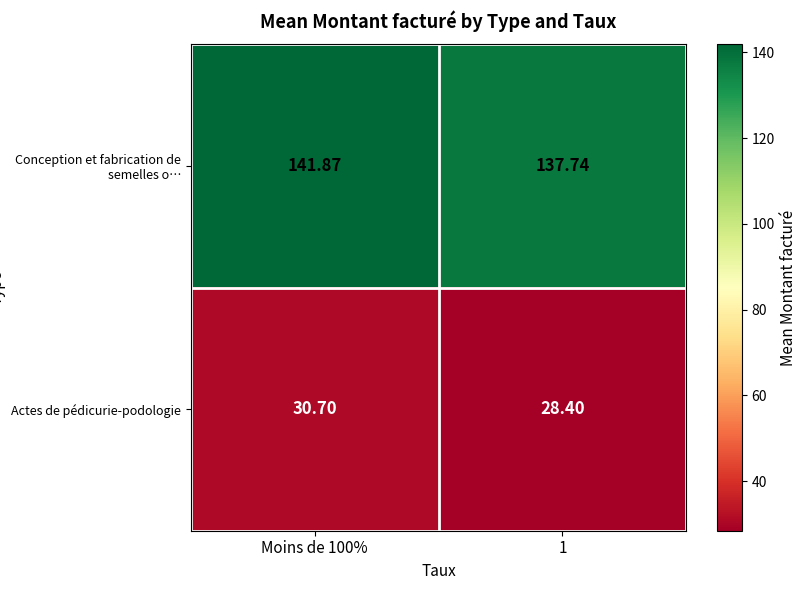

Count the number of data series in this chart.

2